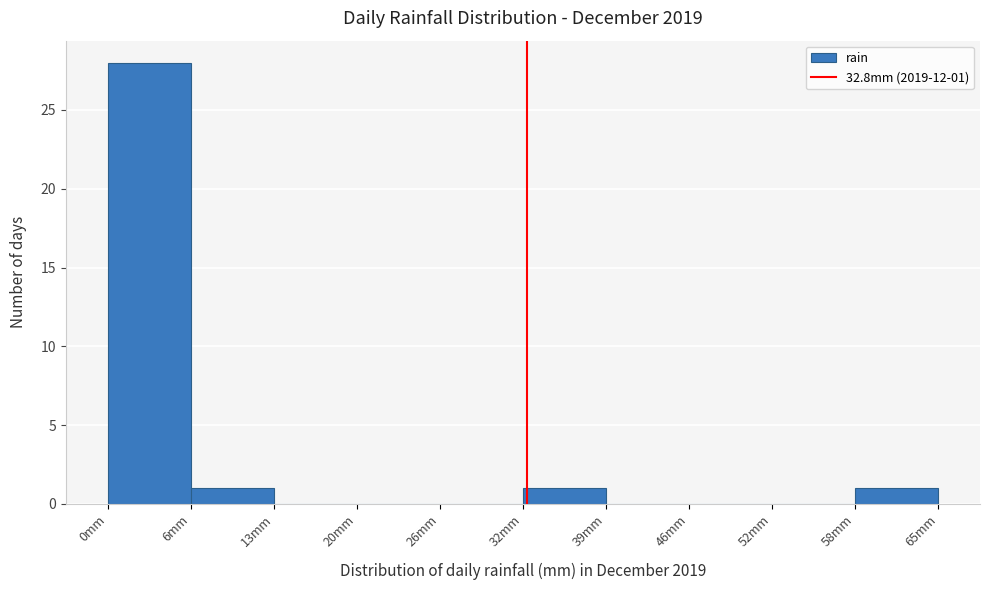

Over which range of the x-axis is the bar tallest?

0.0 to 6.5